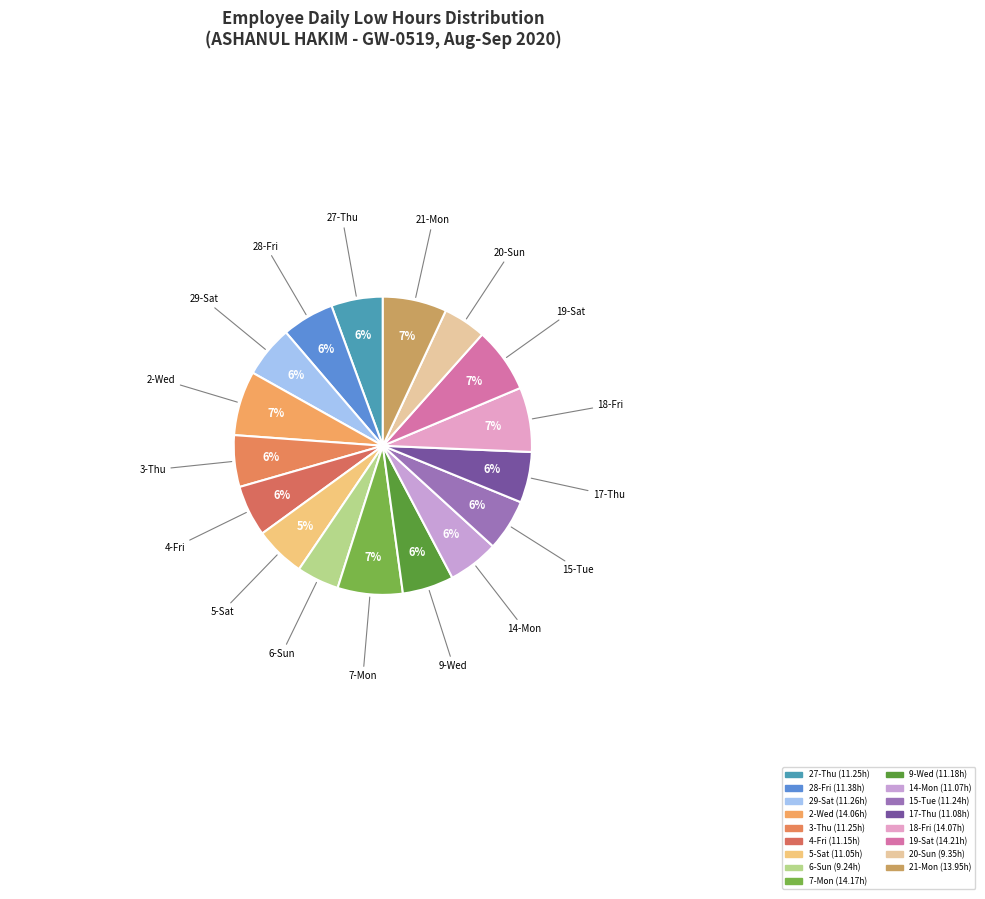

The 28-Fri slice represents 6% of the pie. True or false?

True